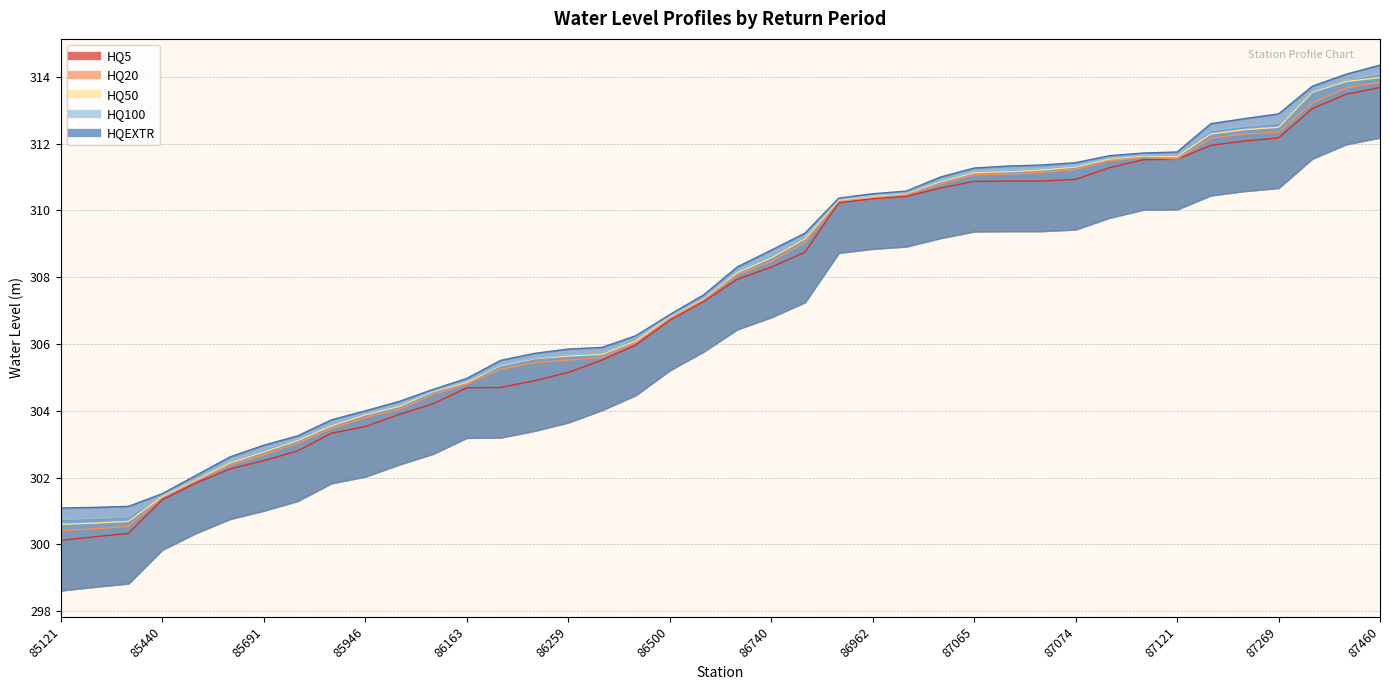

Which category has the lowest value in the HQEXTR series?

85121